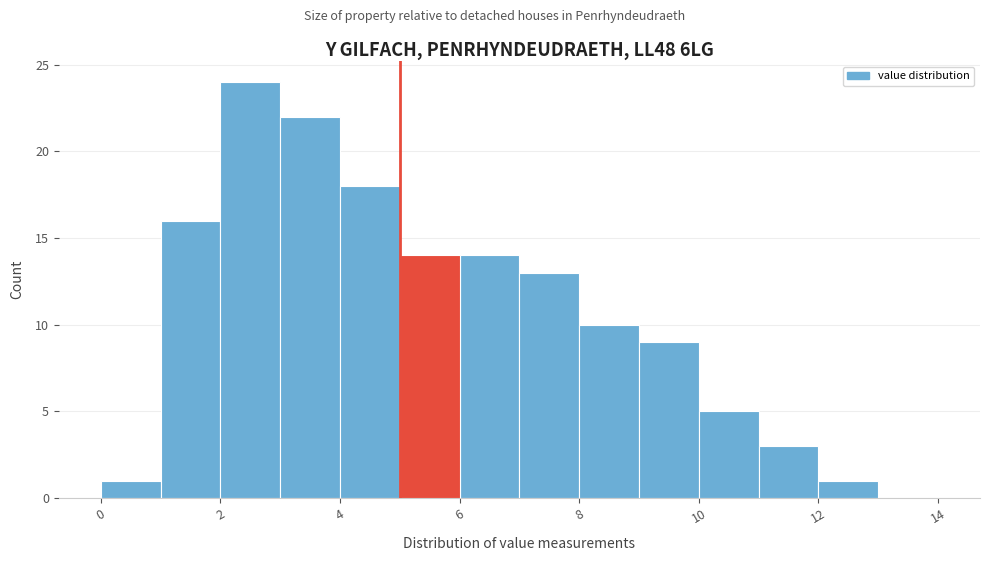

Which range on the x-axis has the tallest bar?

2 to 3